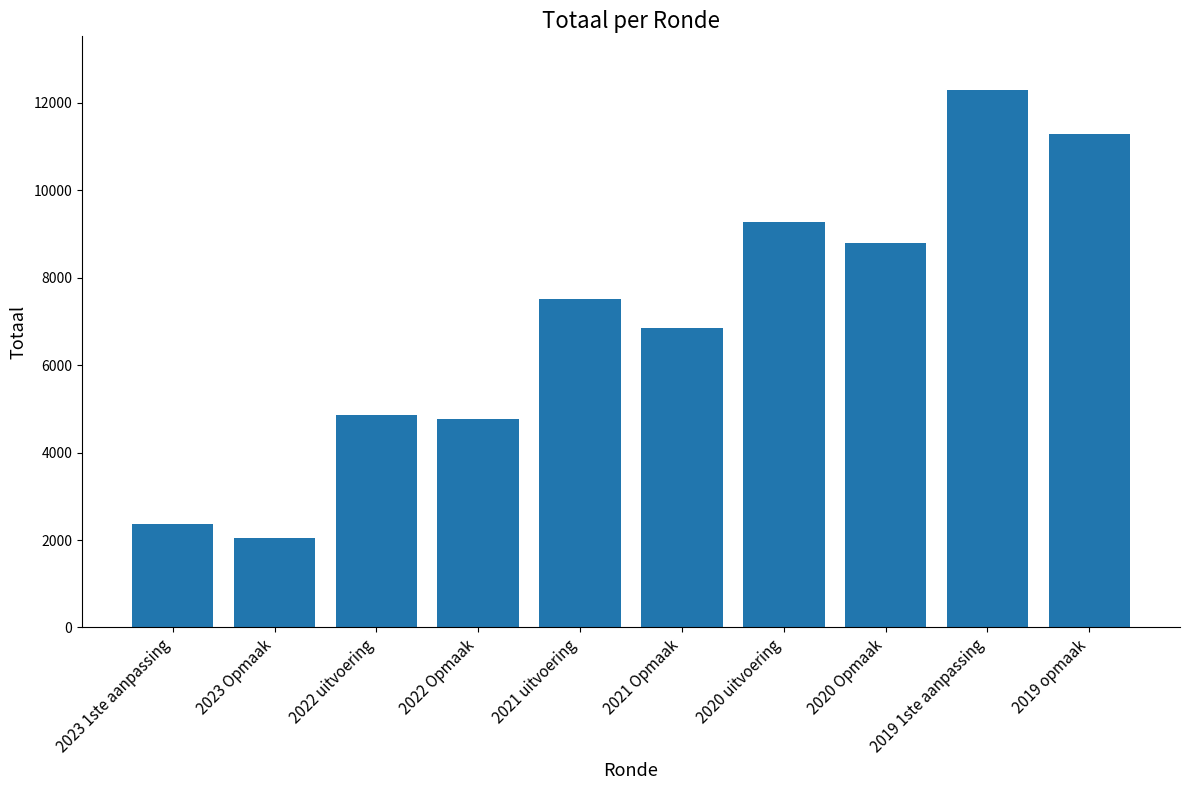

Does the chart contain stacked bars?

No